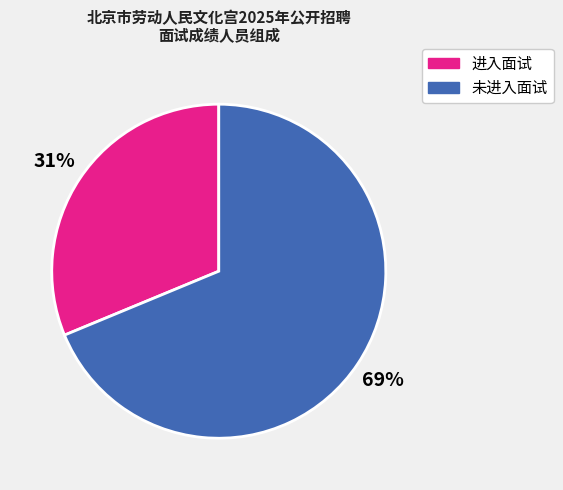

What is the ratio of the value at 未进入面试 to the value at 进入面试?

2.2